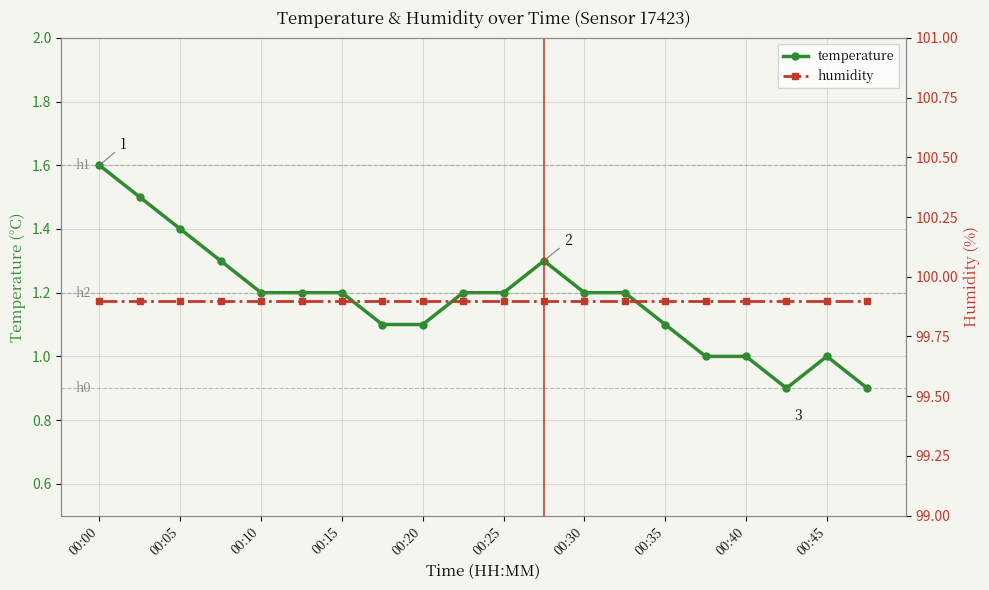

Where is temperature nearest to the value 1?

15